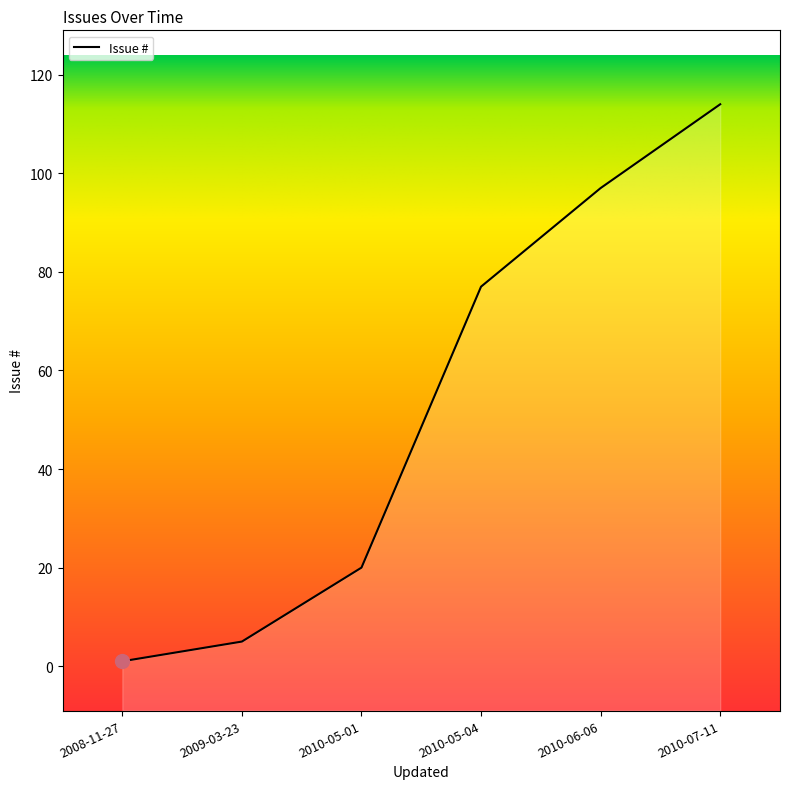

What is the label of the 1st point from the left?

2008-11-27